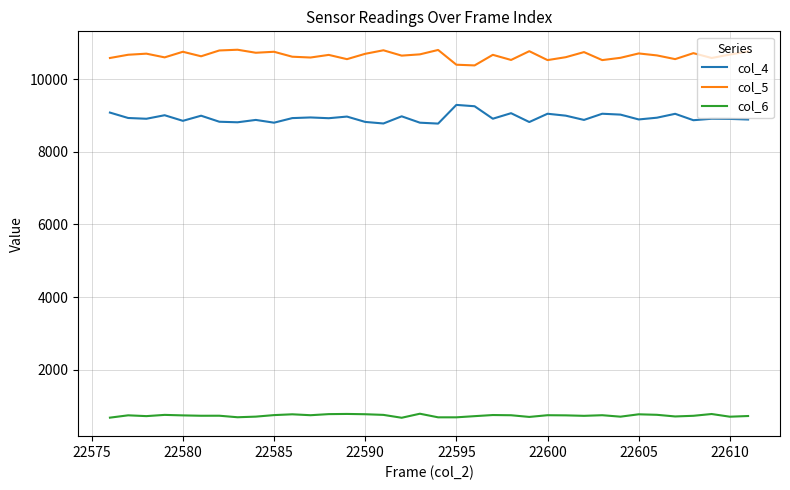

Which series has the largest total across all categories?

col_5